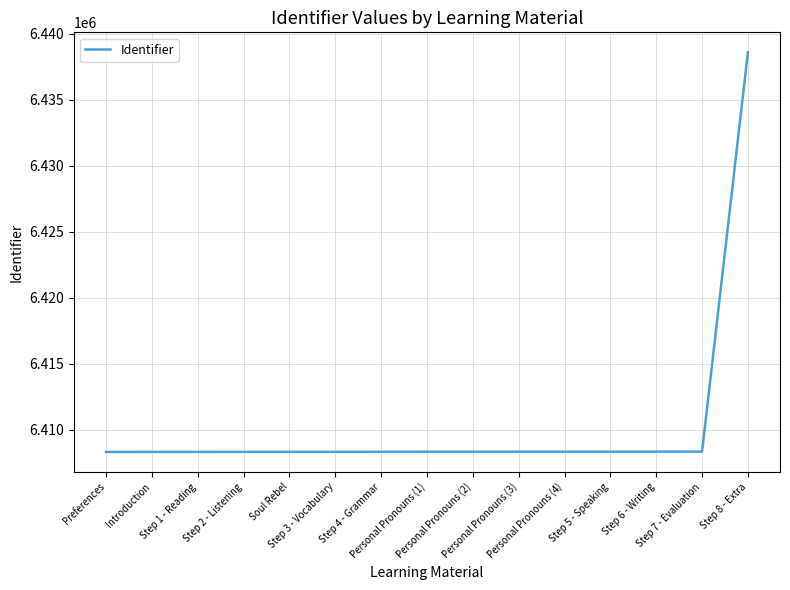

What is the maximum value shown in the chart?

6438589